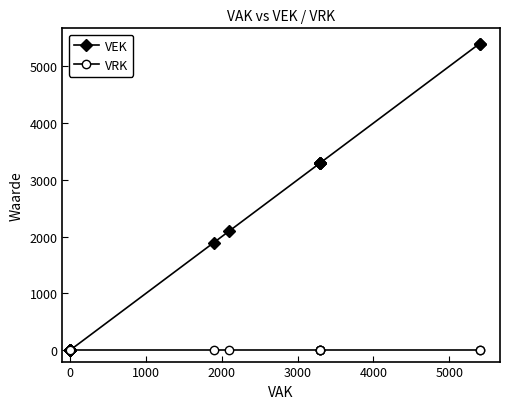

How many lines are shown in the chart?

2